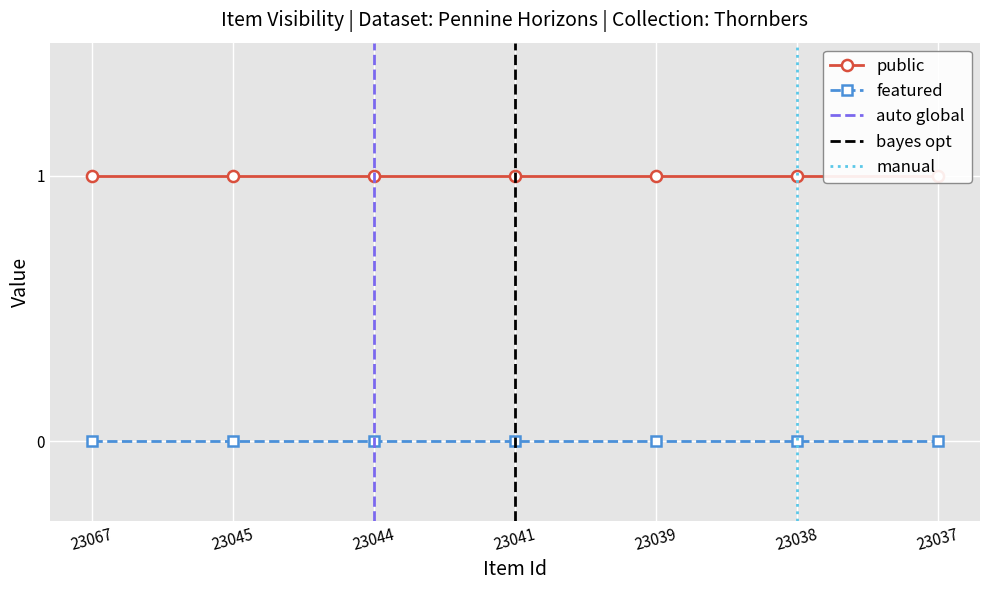

How many lines are shown in the chart?

2